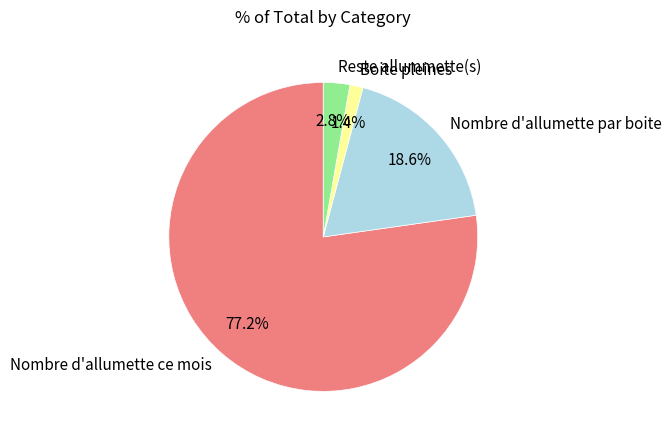

Which slice is the largest?

Nombre d'allumette ce mois